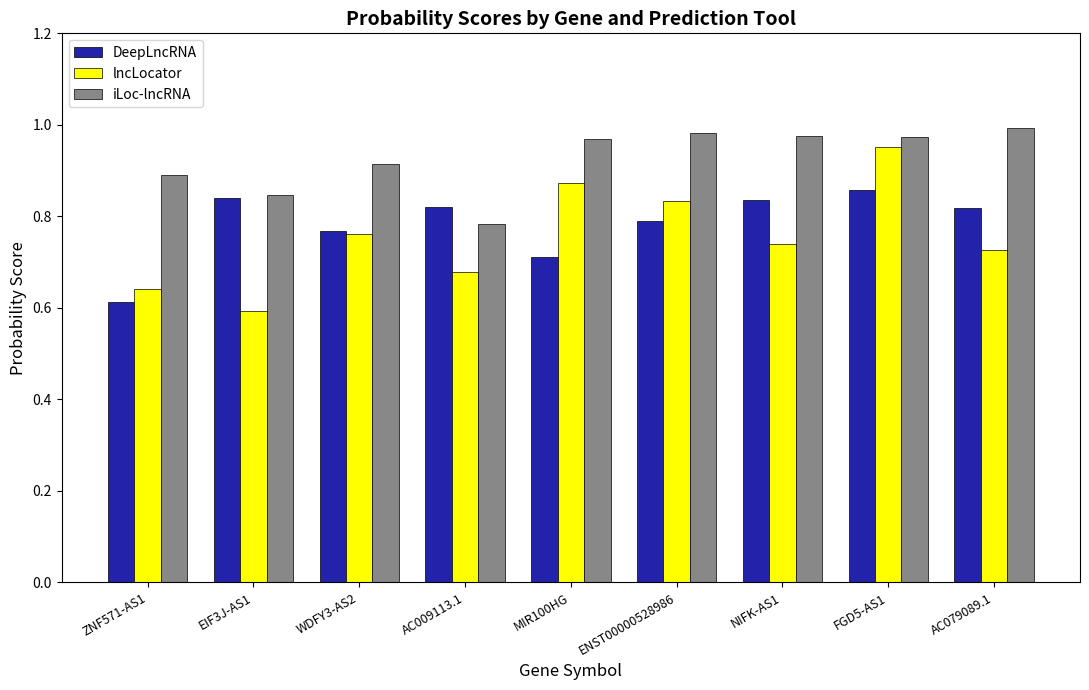

What position from the left is WDFY3-AS2?

3